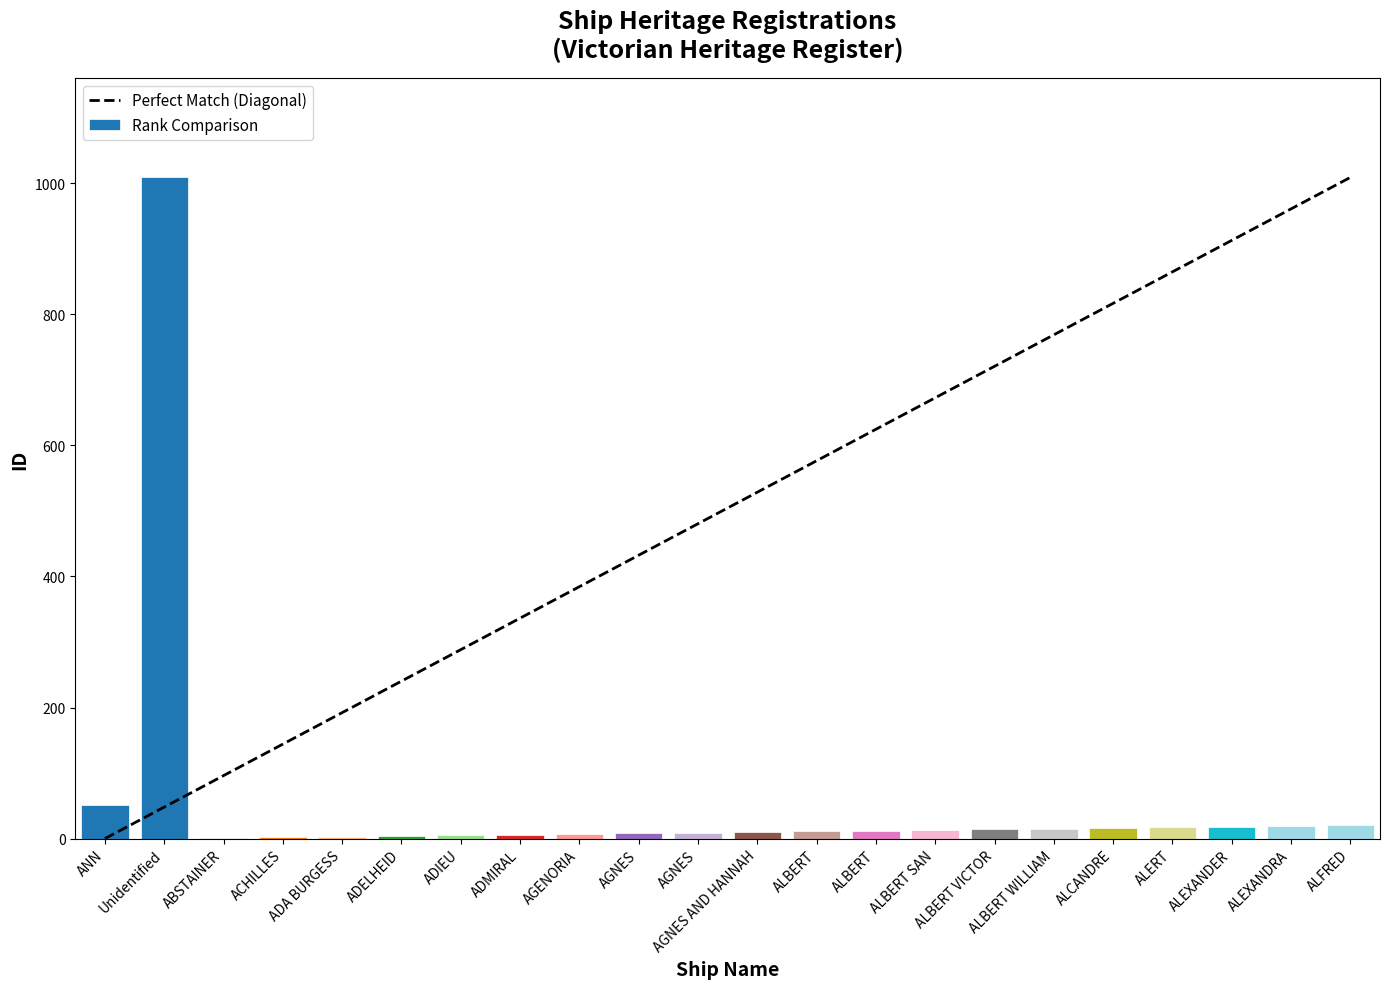

Reading left to right, transcribe all the data shown in this chart.

51	1009	1	2	3	4	5	6	7	8	9	10	11	12	13	14	15	16	17	18	19	20